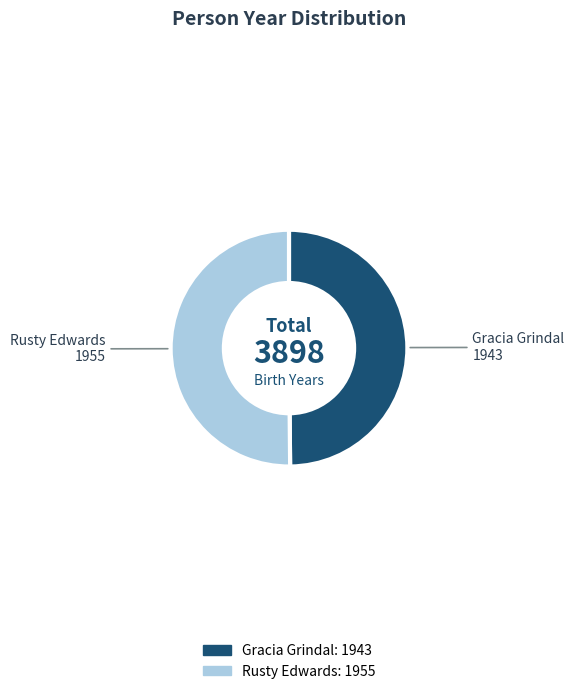

Is it true that Rusty Edwards is 50% of the pie?

True